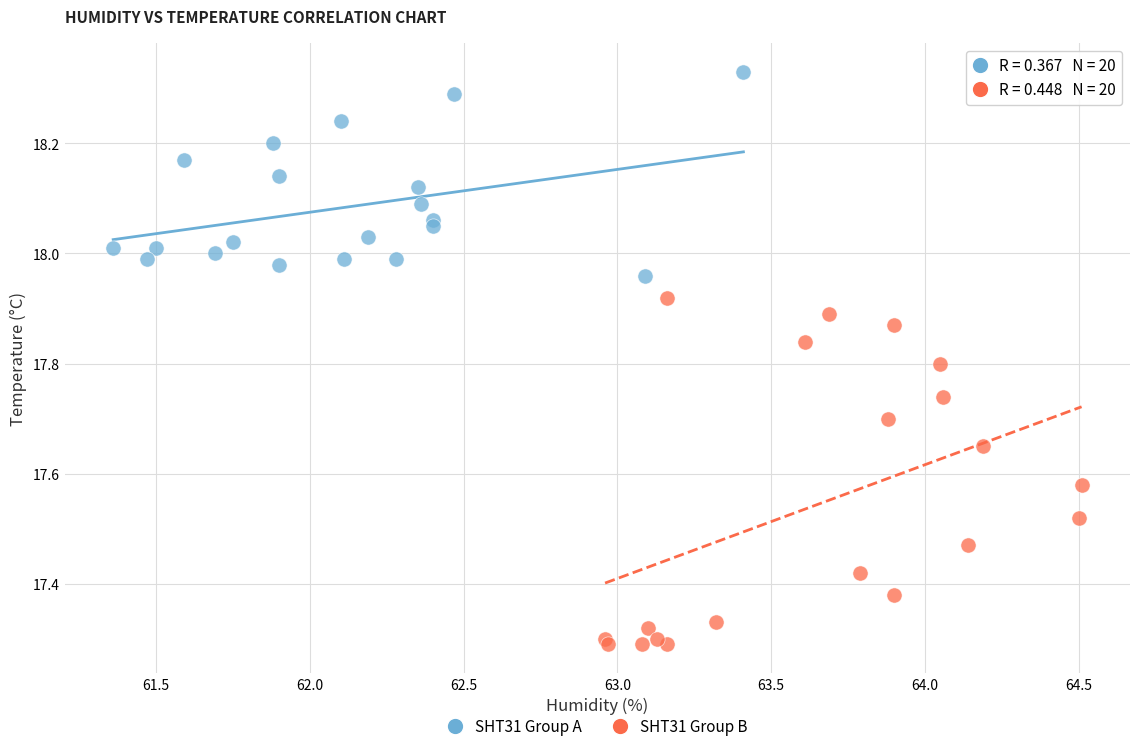

Which series reaches the maximum Y coordinate?

SHT31 Group A